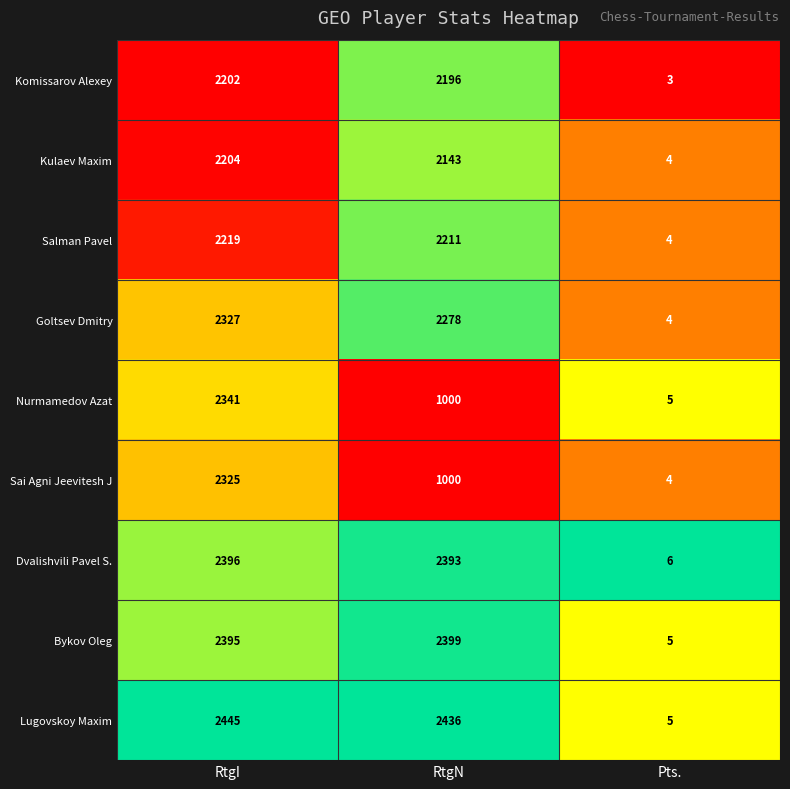

Is it true that Goltsev Dmitry equals 577 at RtgI?

False